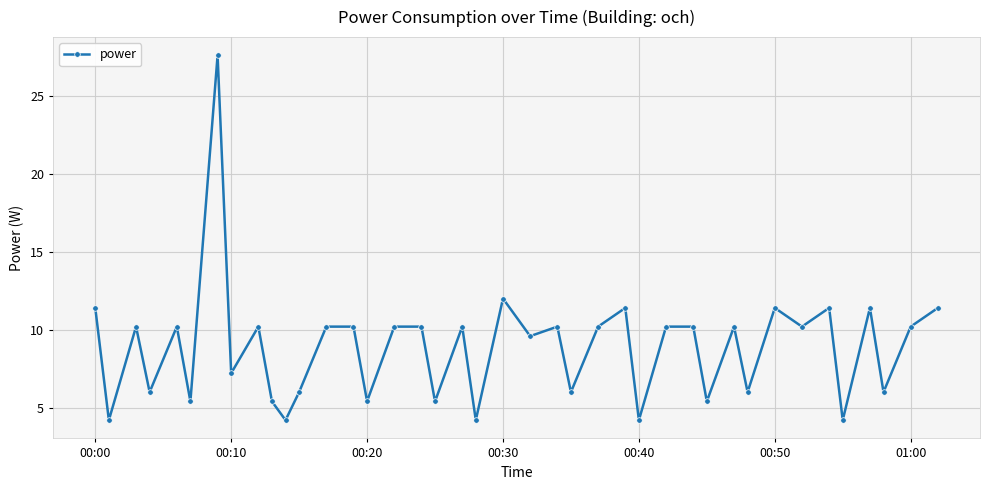

Count the number of values greater than 10.

23